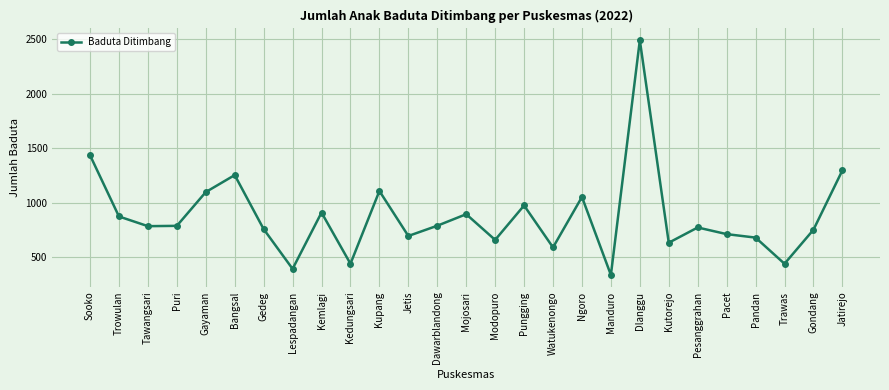

What is the minimum value shown in the chart?

337